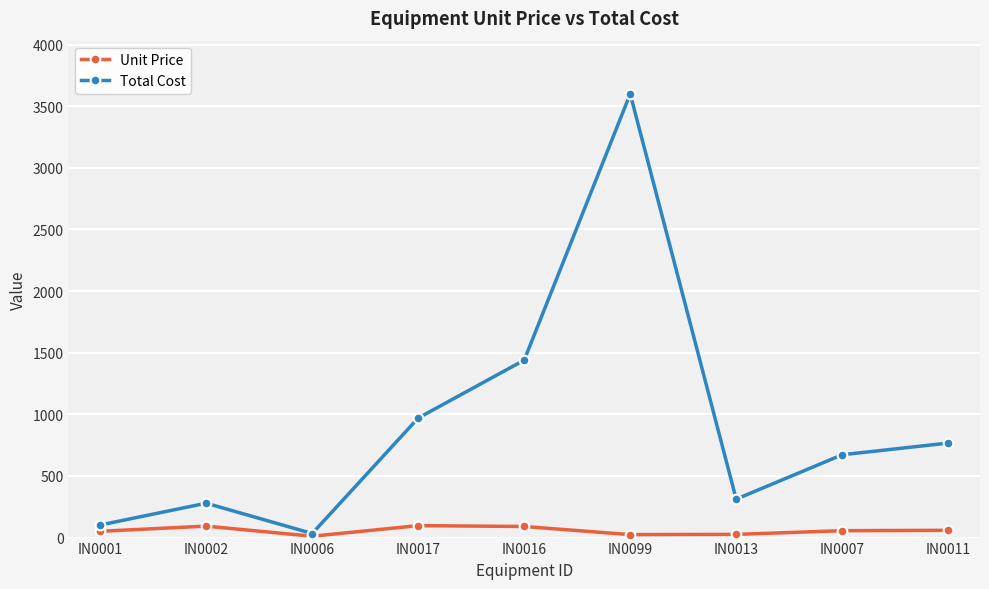

Is the value of Total Cost at IN0013 greater than the value of Unit Price at IN0011?

Yes